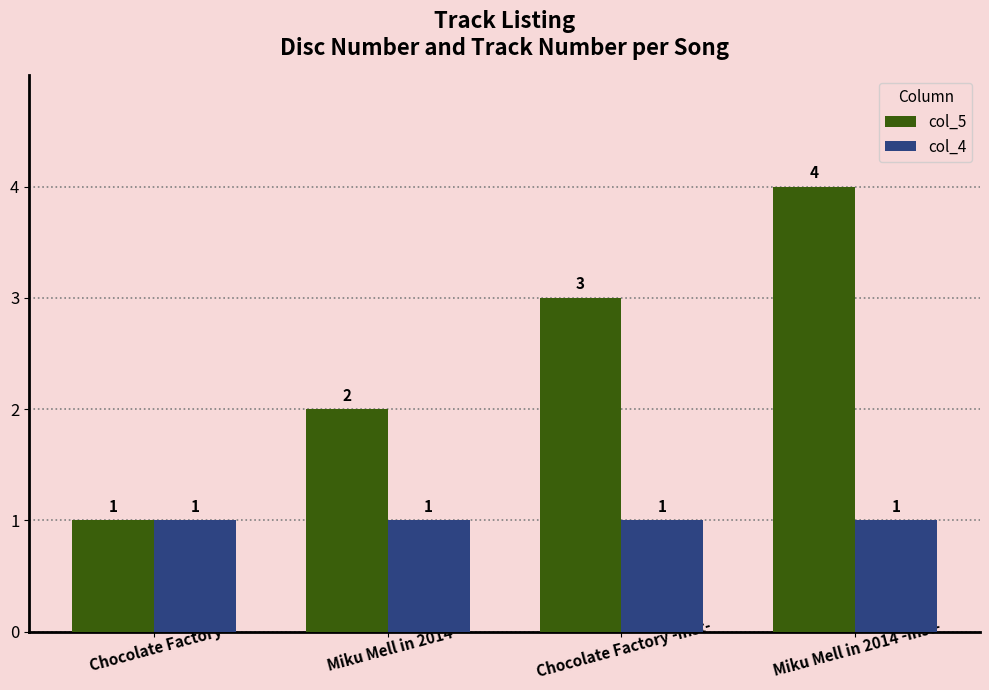

The value of col_4 at Chocolate Factory -inst- is 1. True or false?

True